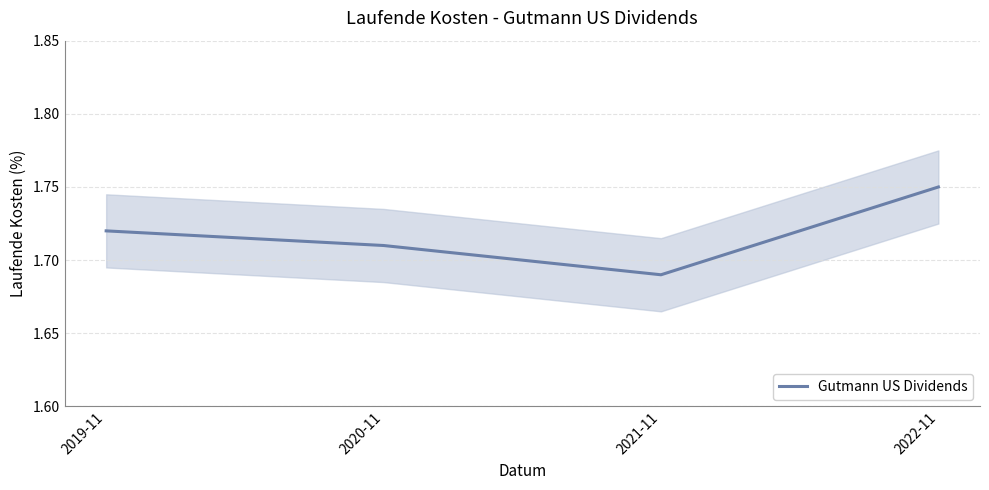

What is the label of the 4th point from the left?

2022-11